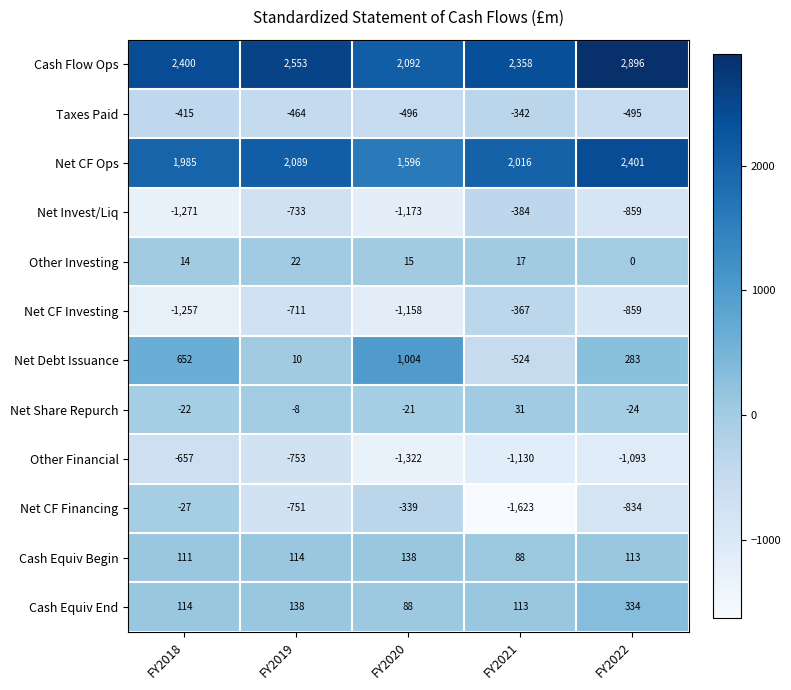

List the series in order of their peak value, highest first.

Cash Flow Ops, Net CF Ops, Net Debt Issuance, Cash Equiv End, Cash Equiv Begin, Net Share Repurch, Other Investing, Net CF Financing, Taxes Paid, Net CF Investing, Net Invest/Liq, Other Financial